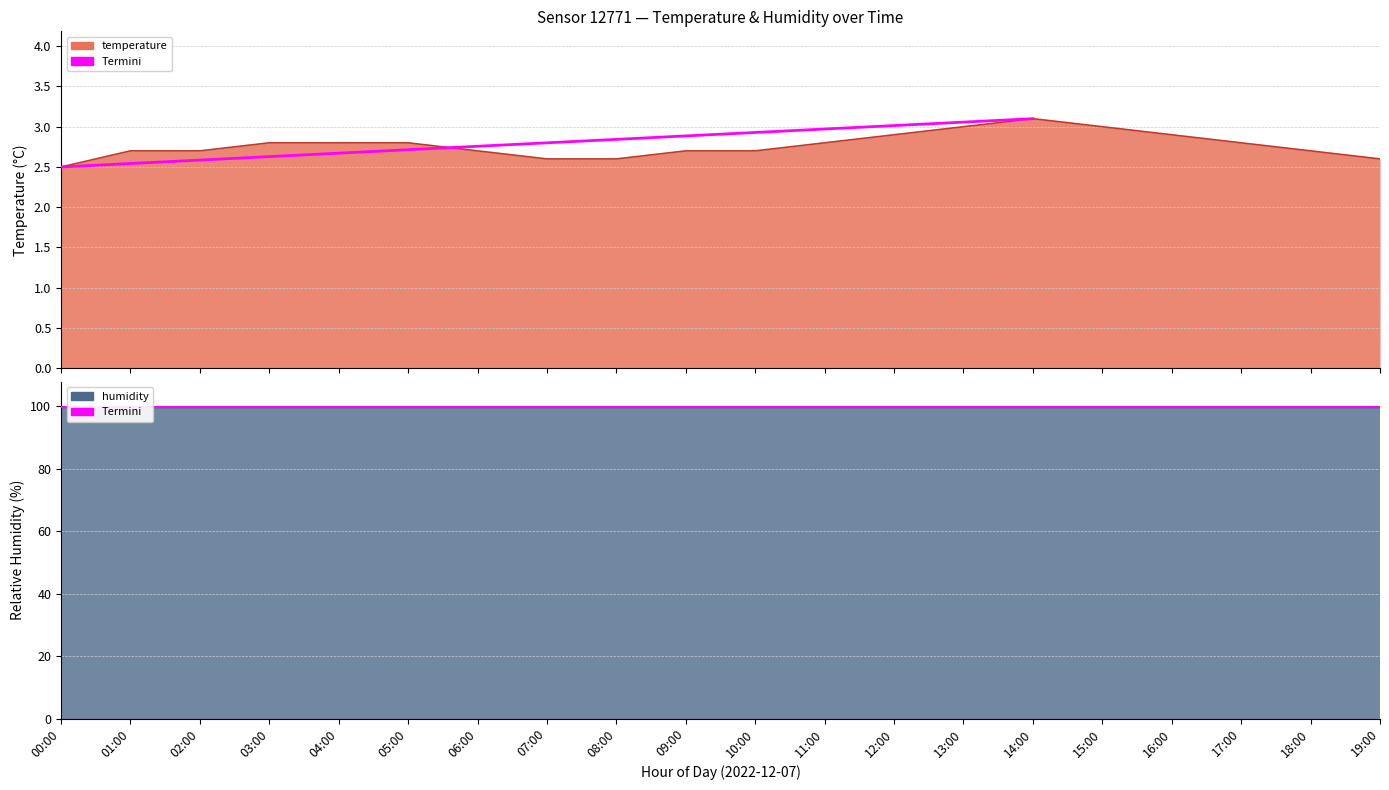

What is the greatest value displayed?

3.1